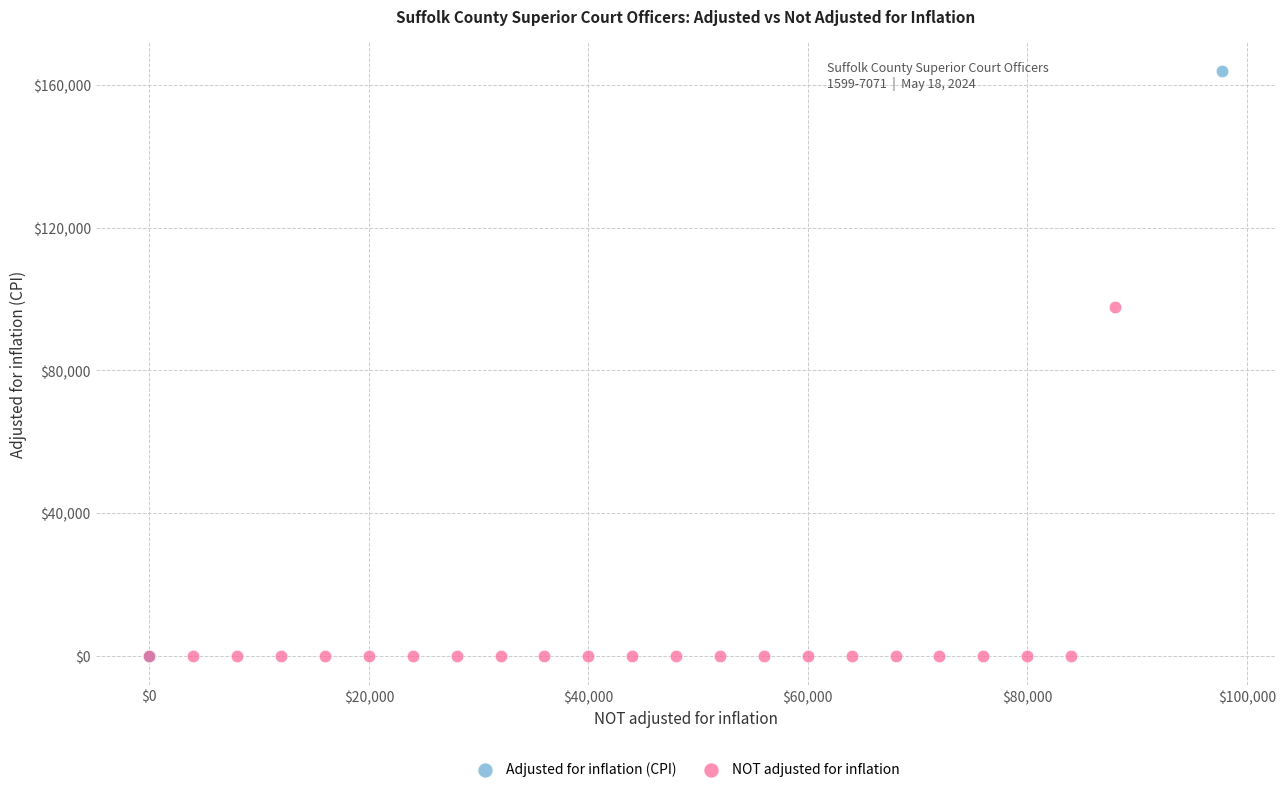

Which series reaches the maximum Y coordinate?

Adjusted for inflation (CPI)